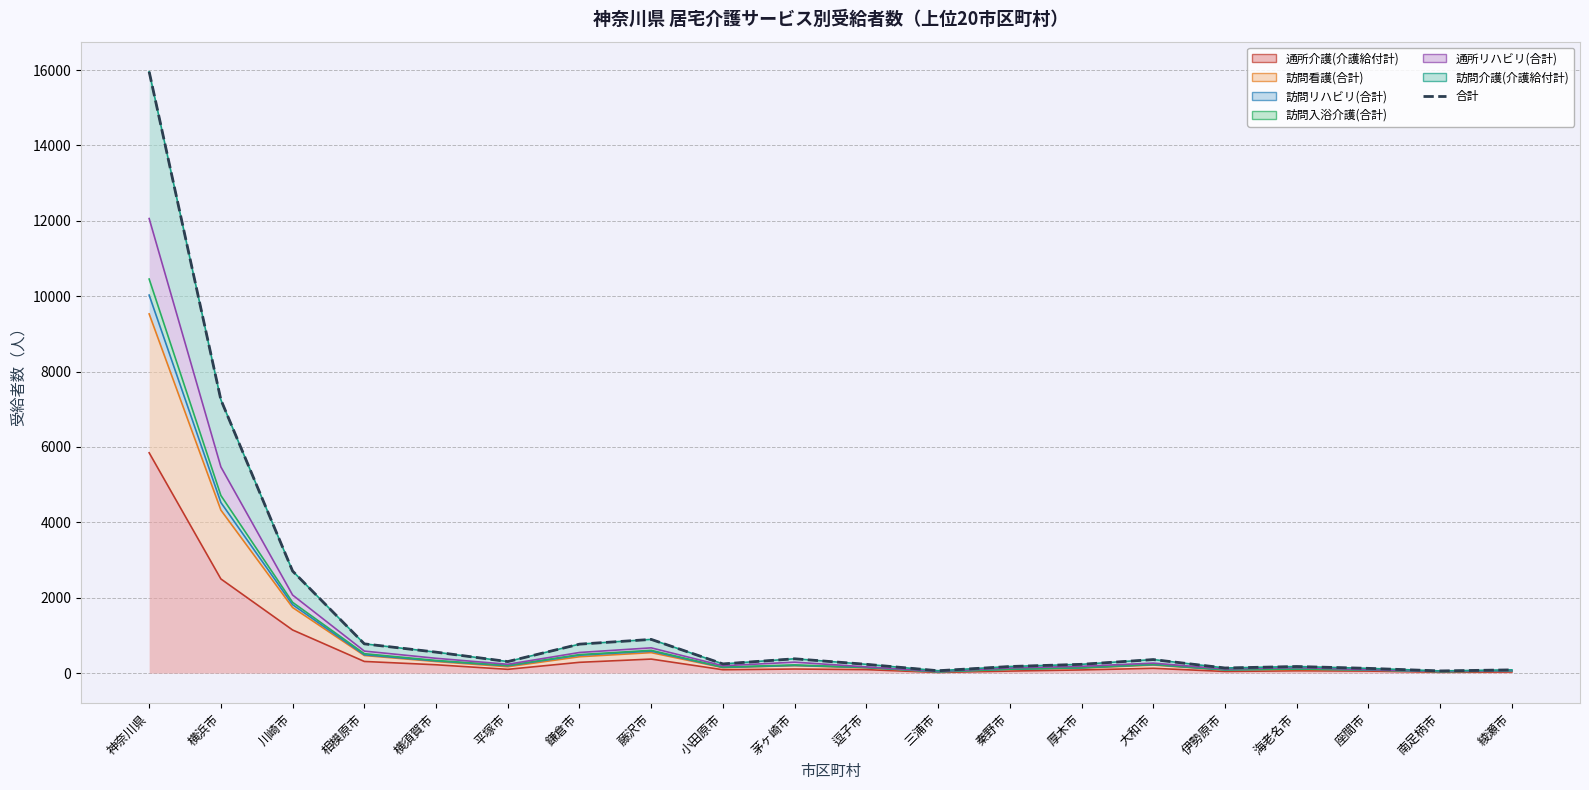

Which has a higher value, 鎌倉市 or 座間市?

鎌倉市